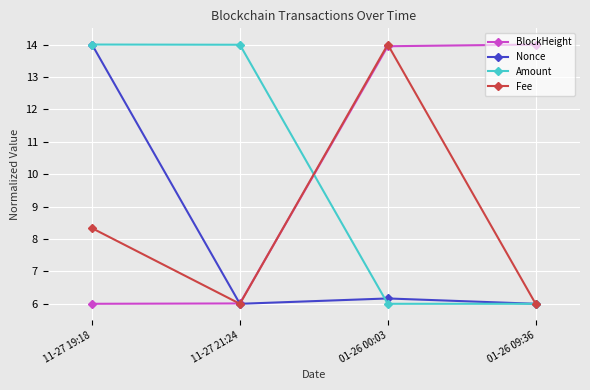

True or false: Amount and BlockHeight intersect in this chart.

True